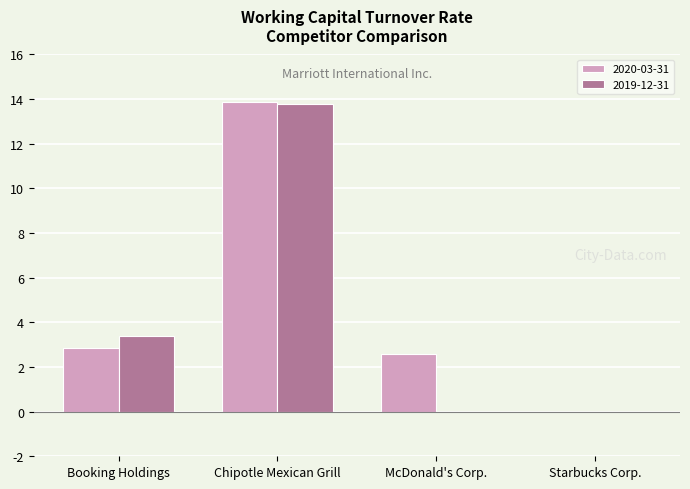

At which category is the sum across all series the highest?

Chipotle Mexican Grill